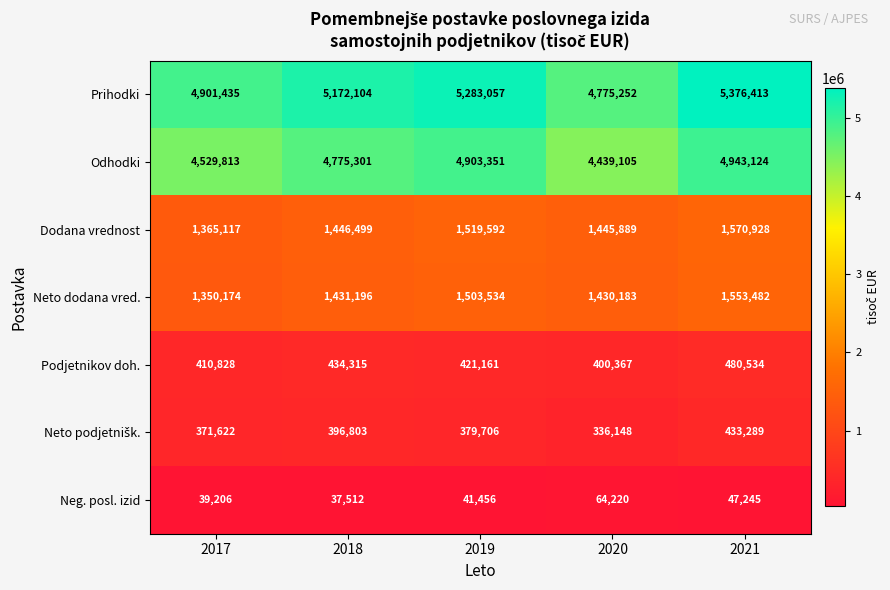

What is the spread (max minus min) of values at 2019?

5241601